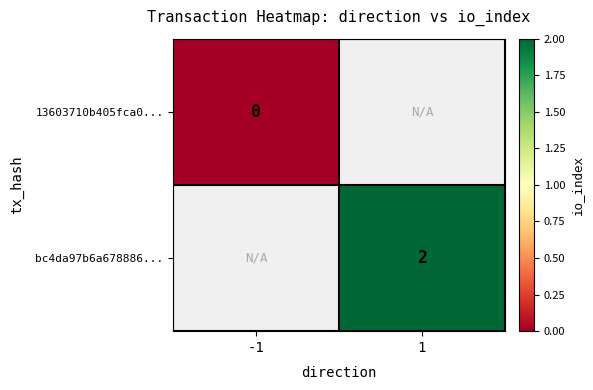

True or false: bc4da97b6a678886... has a value of 2 at 1.

True